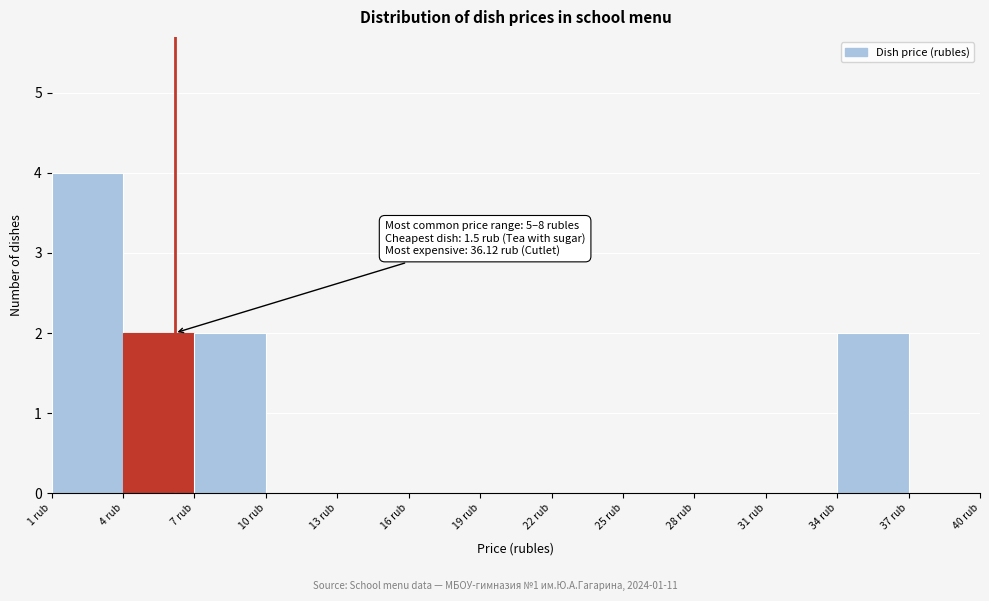

Over which range of the x-axis is the bar tallest?

1 to 4